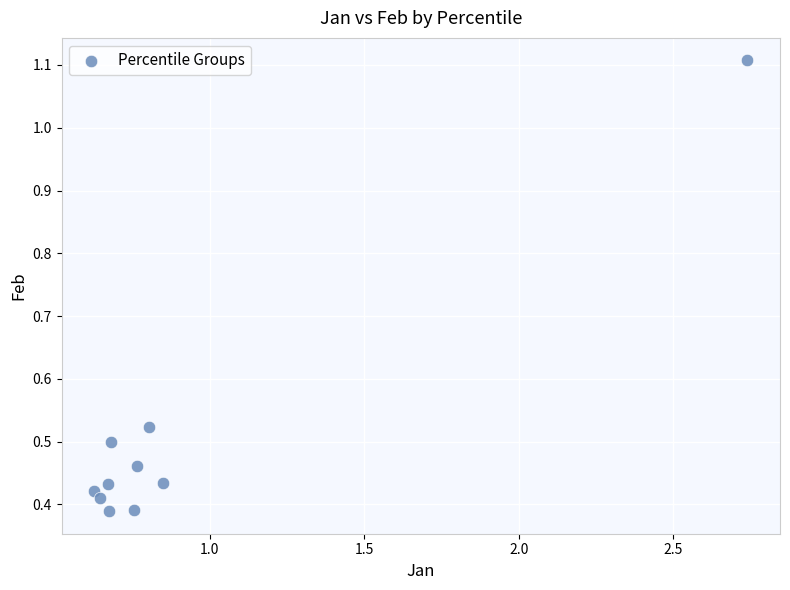

What is the range of Y values (max minus min)?

0.7